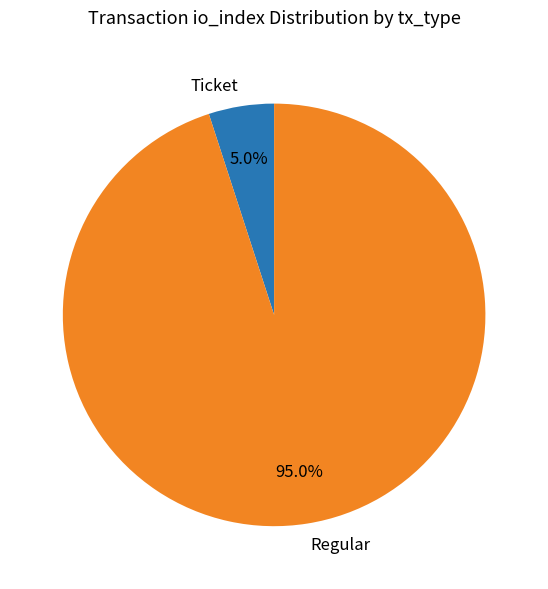

Rank the categories by value from highest to lowest.

Regular, Ticket